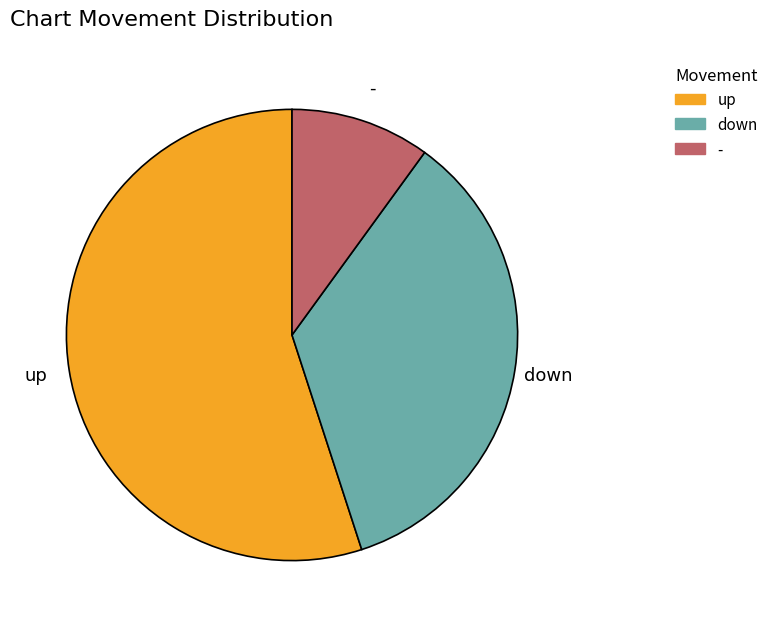

Is it true that down is 35% of the pie?

True